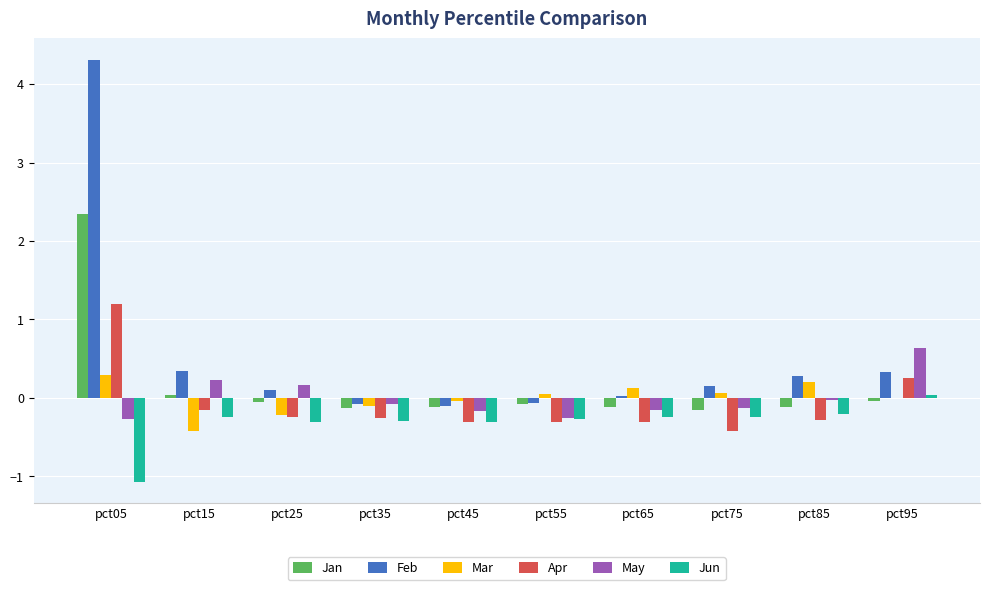

Between pct45 and pct95, which series saw the biggest shift?

May